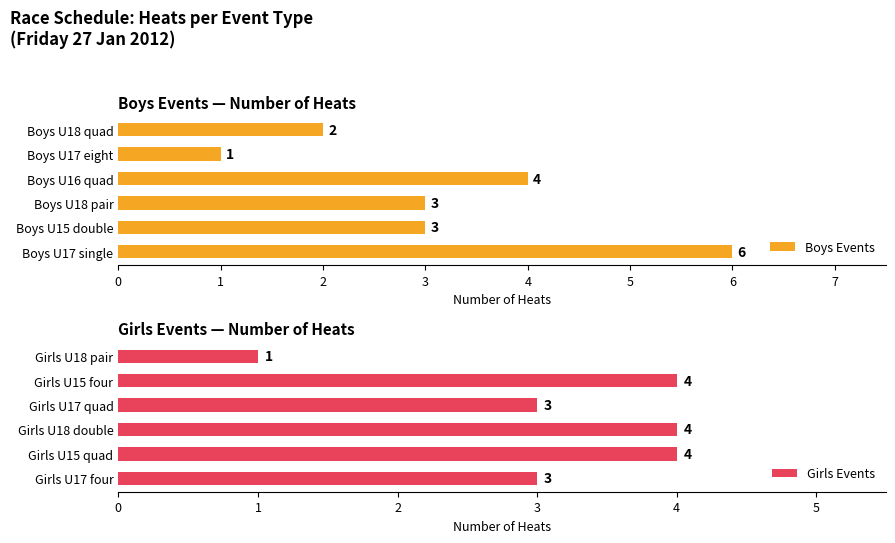

What is the sum of all Boys Events values?

19